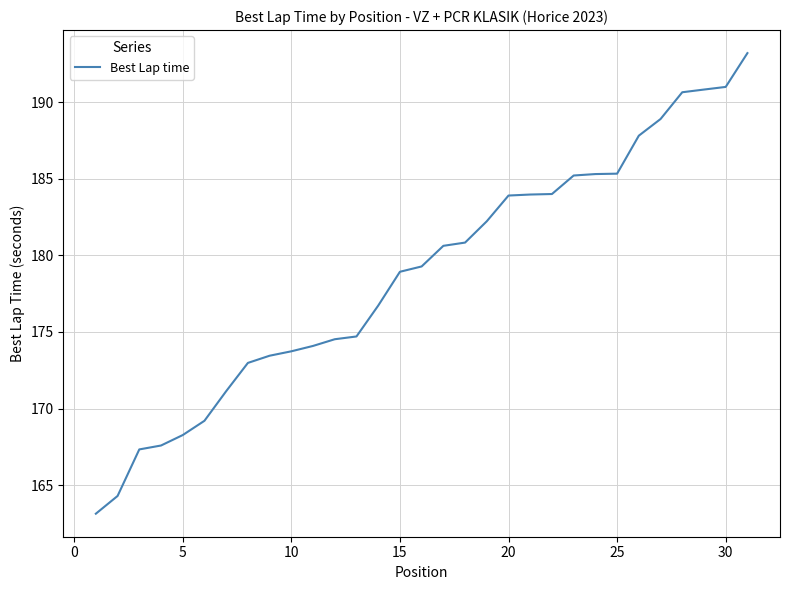

What is the maximum value shown in the chart?

193.2